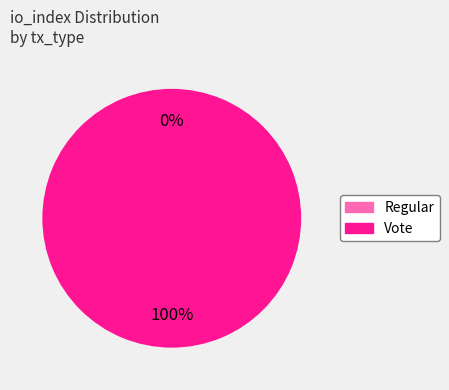

What percentage is NOT represented by Regular?

100.0%